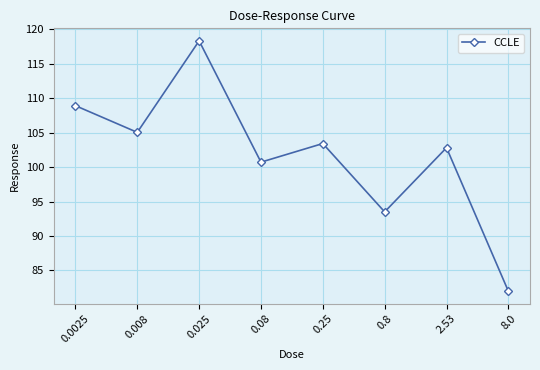

Rank the categories by value from lowest to highest.

8.0, 0.8, 0.08, 2.53, 0.25, 0.008, 0.0025, 0.025